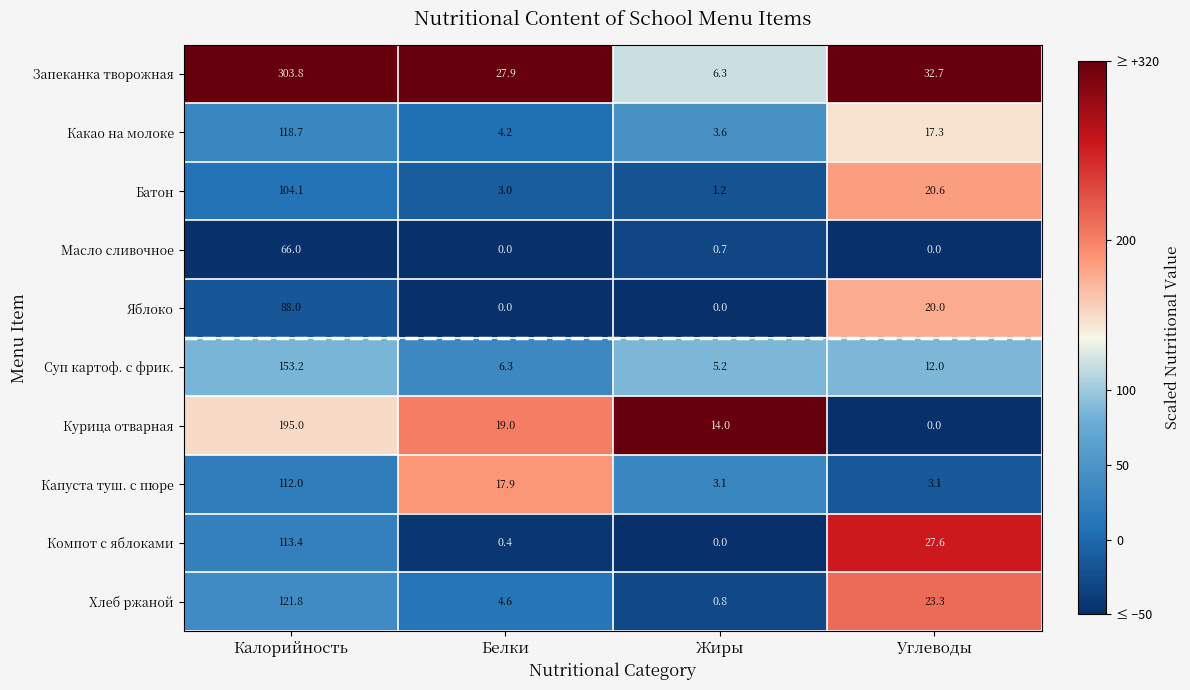

What is the total value across all series at Белки?

83.3